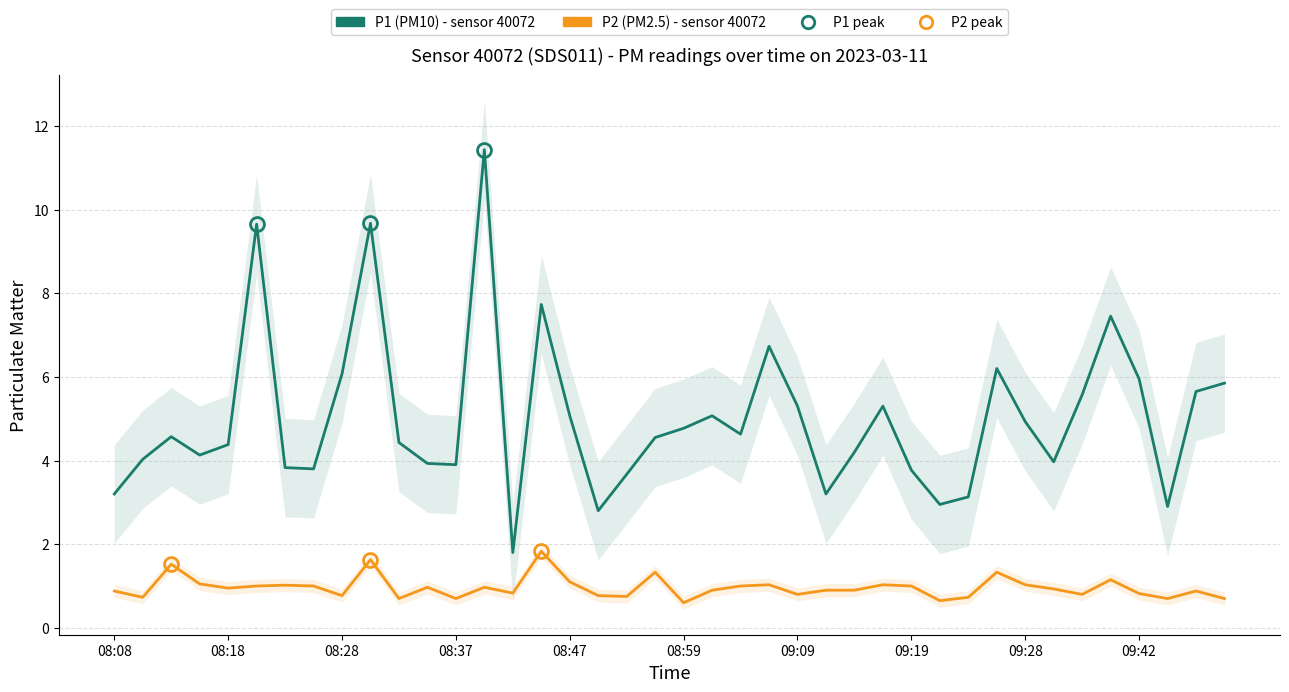

What is the label of the 7th point from the left?

09:09